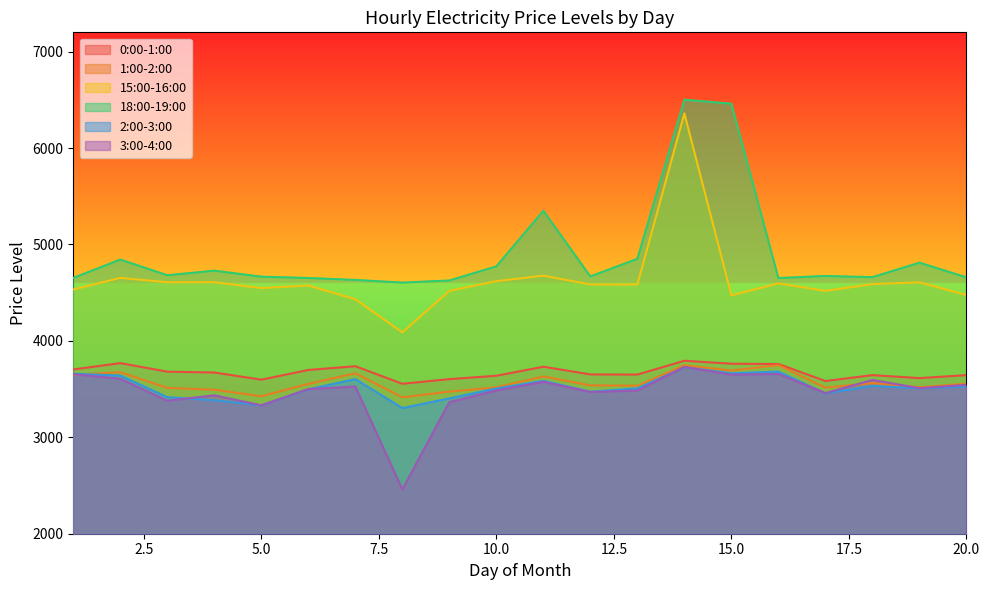

Which series has the largest range (max minus min)?

15:00-16:00